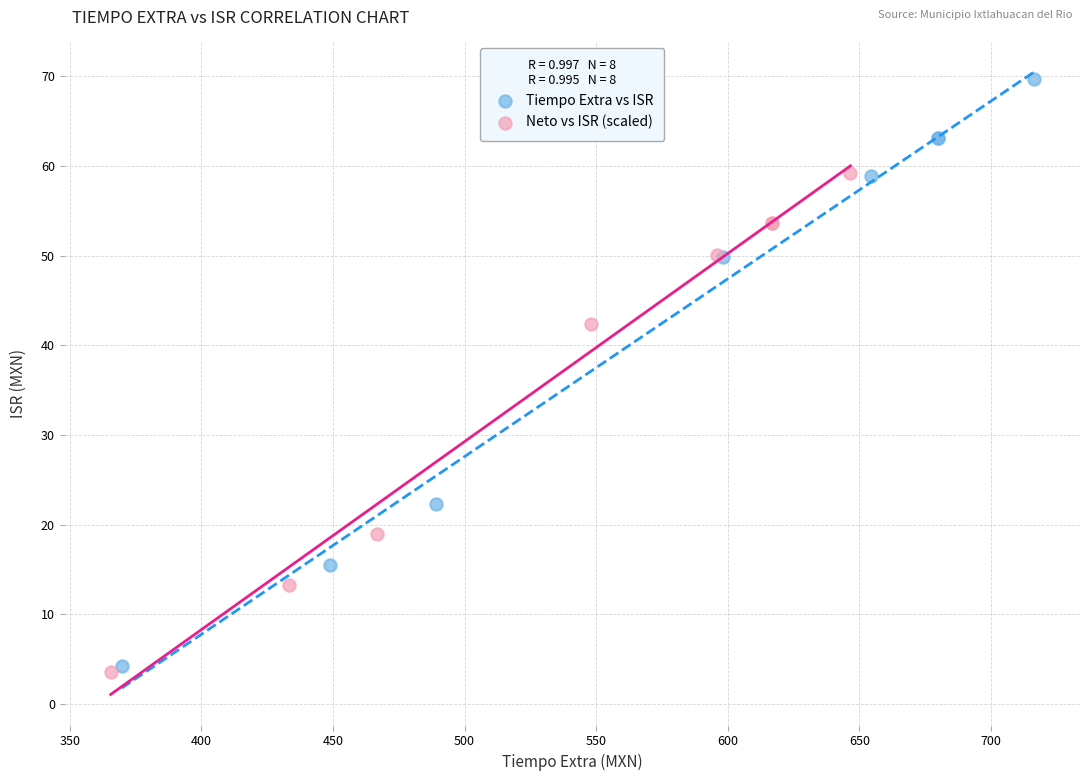

Which series contains the lowest Y value?

Neto vs ISR (scaled)